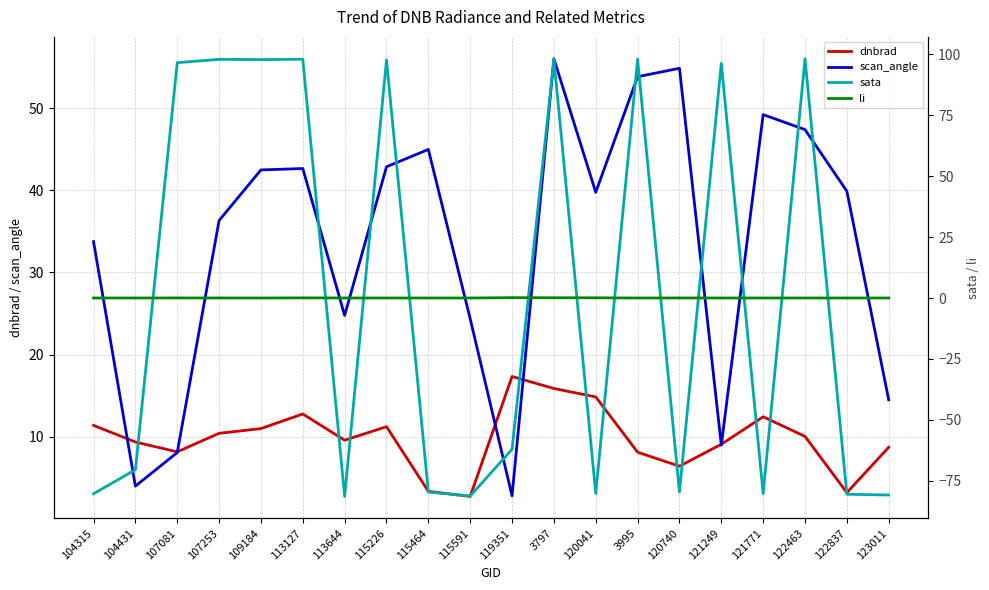

What is the sum of all dnbrad values?

195.6